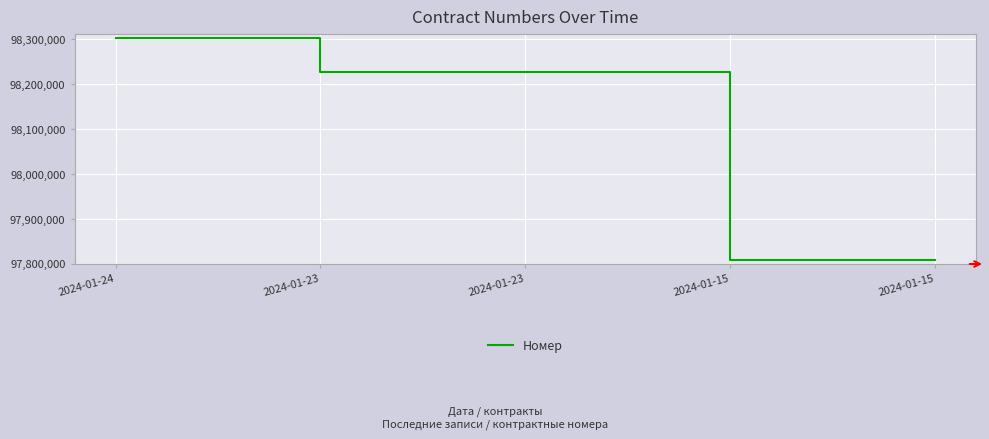

Is this an area chart (filled region under the line)?

No